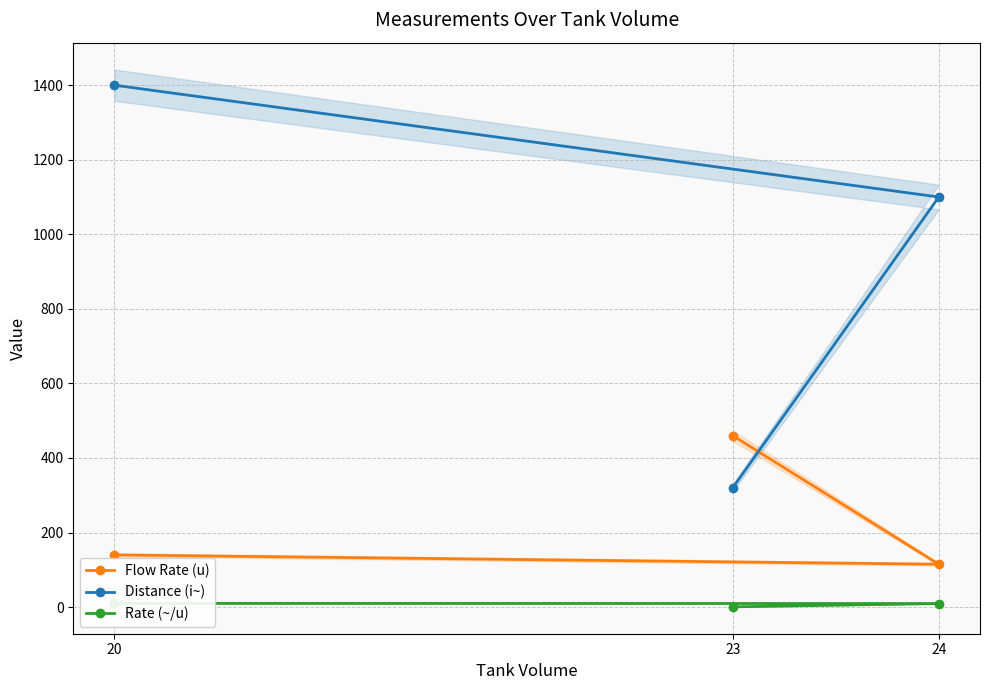

What is the sum of the Rate (~/u) values at 24 and 23?

10.3